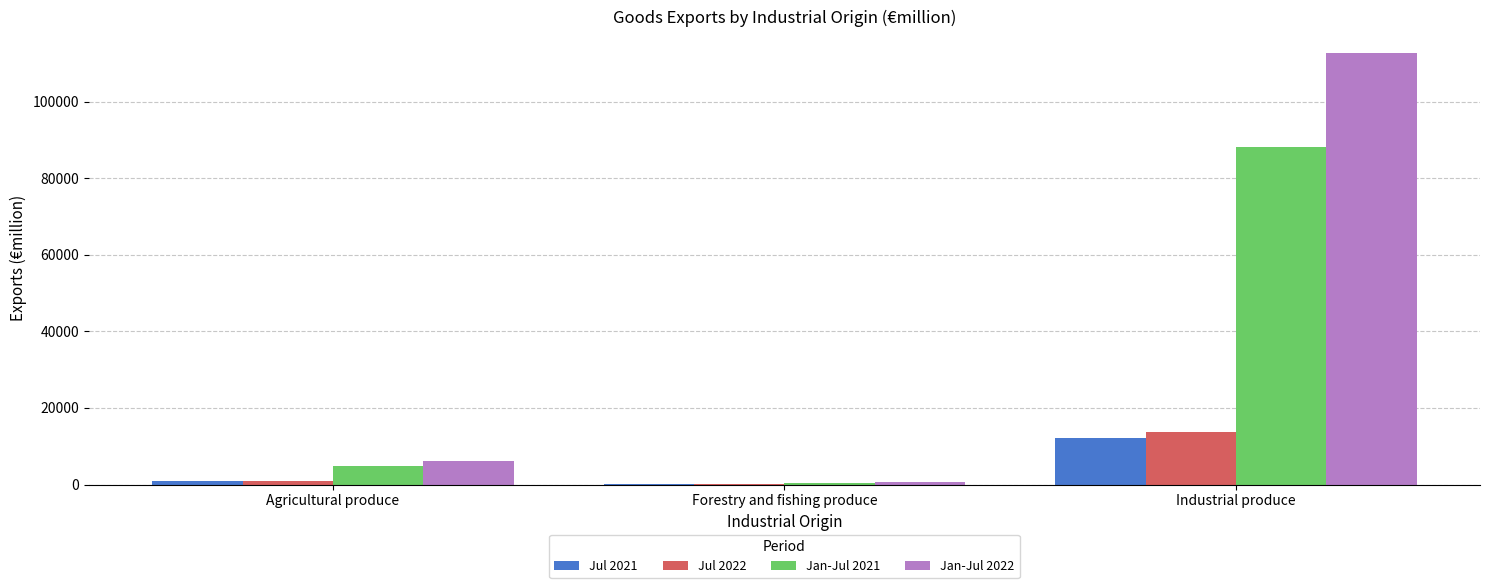

What is the difference between the Jul 2021 values at Agricultural produce and Industrial produce?

11400.5